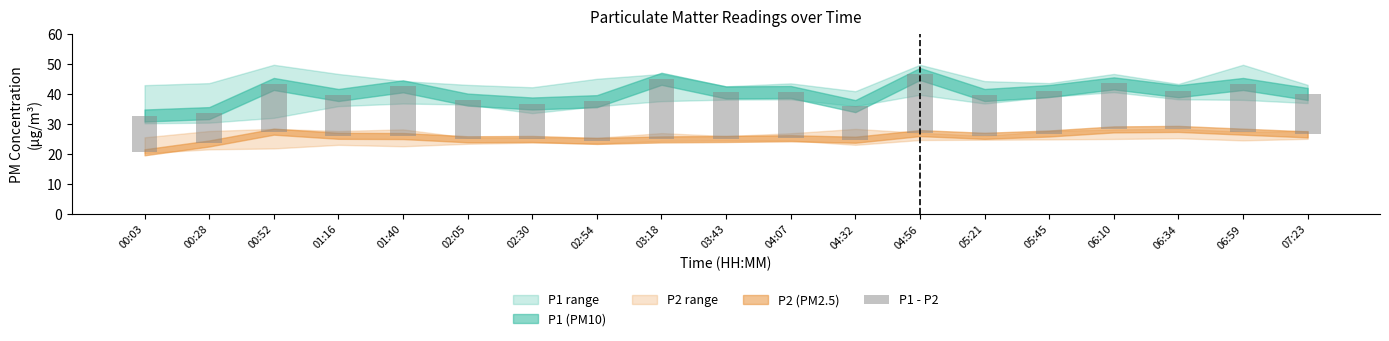

The value at 01:16 is 7.1. True or false?

False